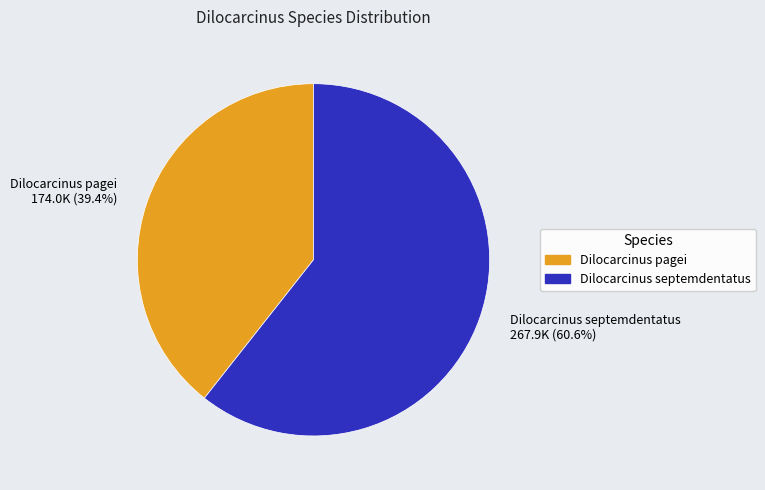

What is the total percentage of Dilocarcinus septemdentatus and Dilocarcinus pagei?

100.0%